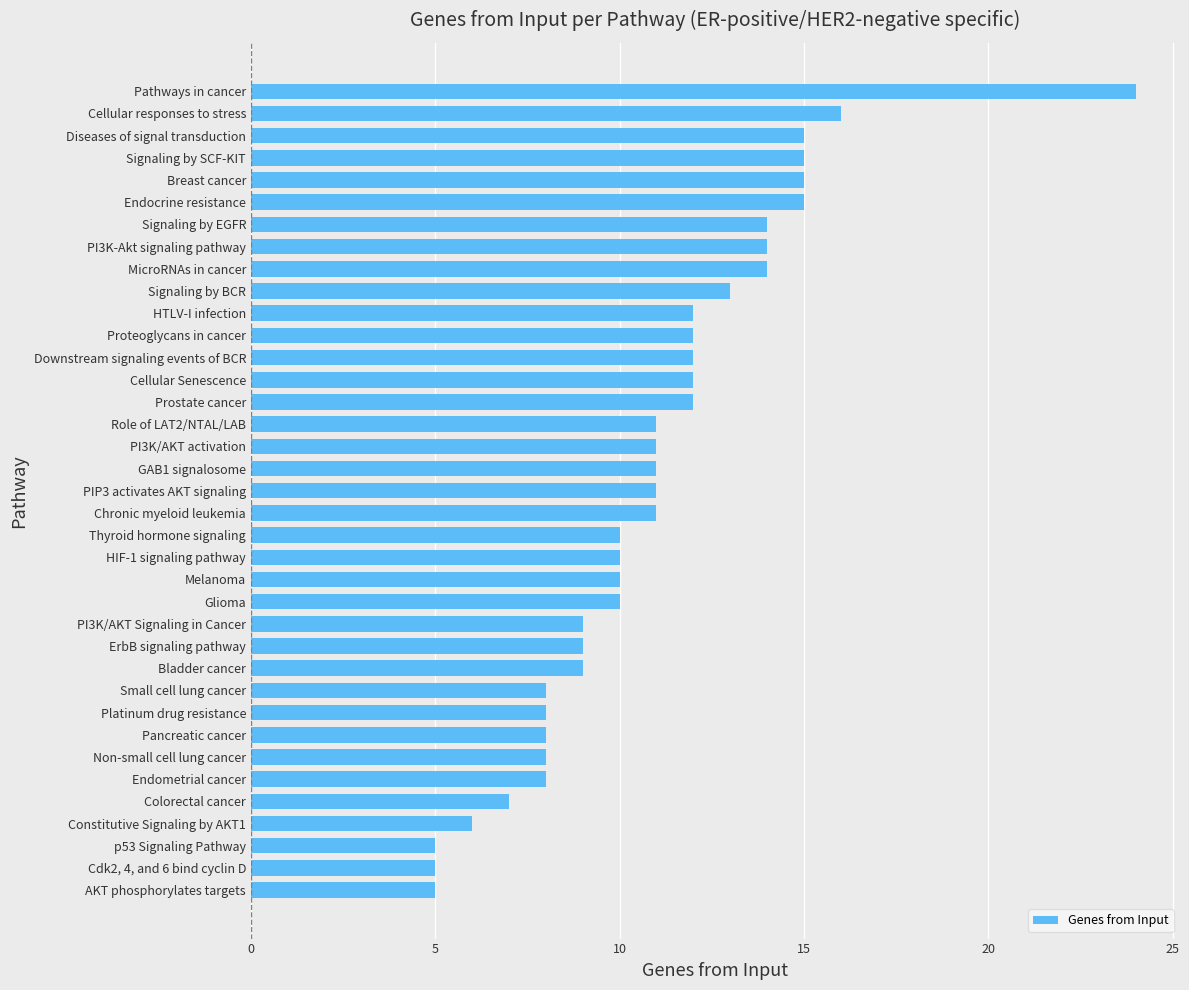

Is it true that the value at Cdk2, 4, and 6 bind cyclin D is 7?

False